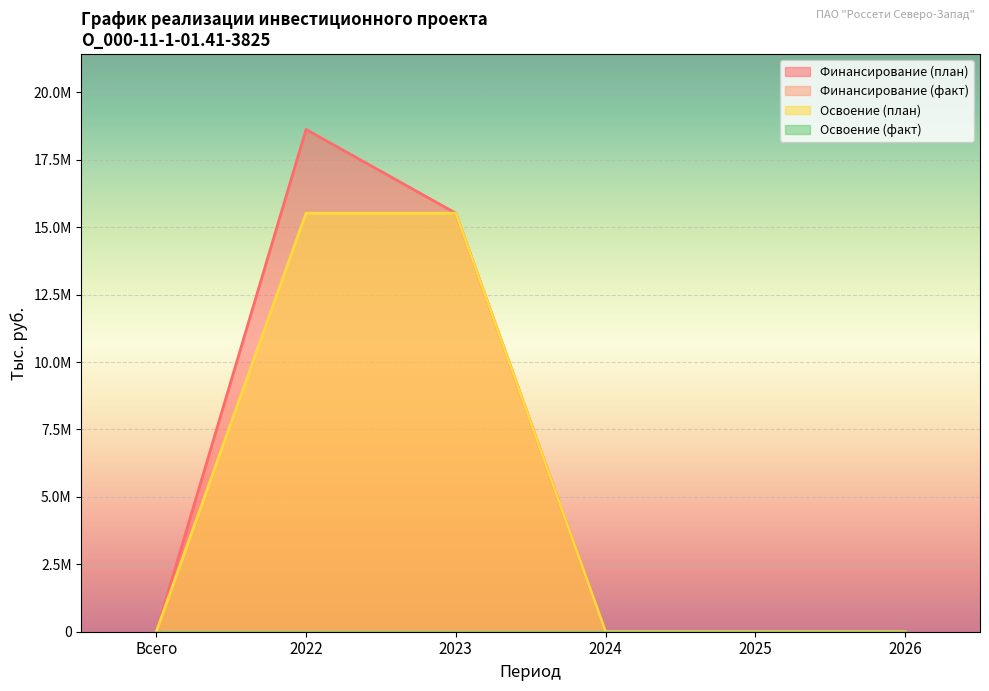

What is the sum of all Финансирование (план) values?

34146675